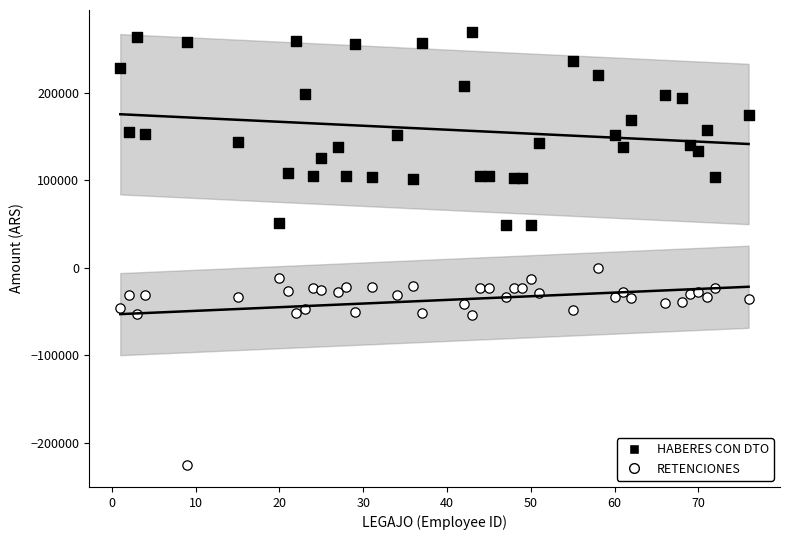

Which series reaches the maximum Y coordinate?

HABERES CON DTO